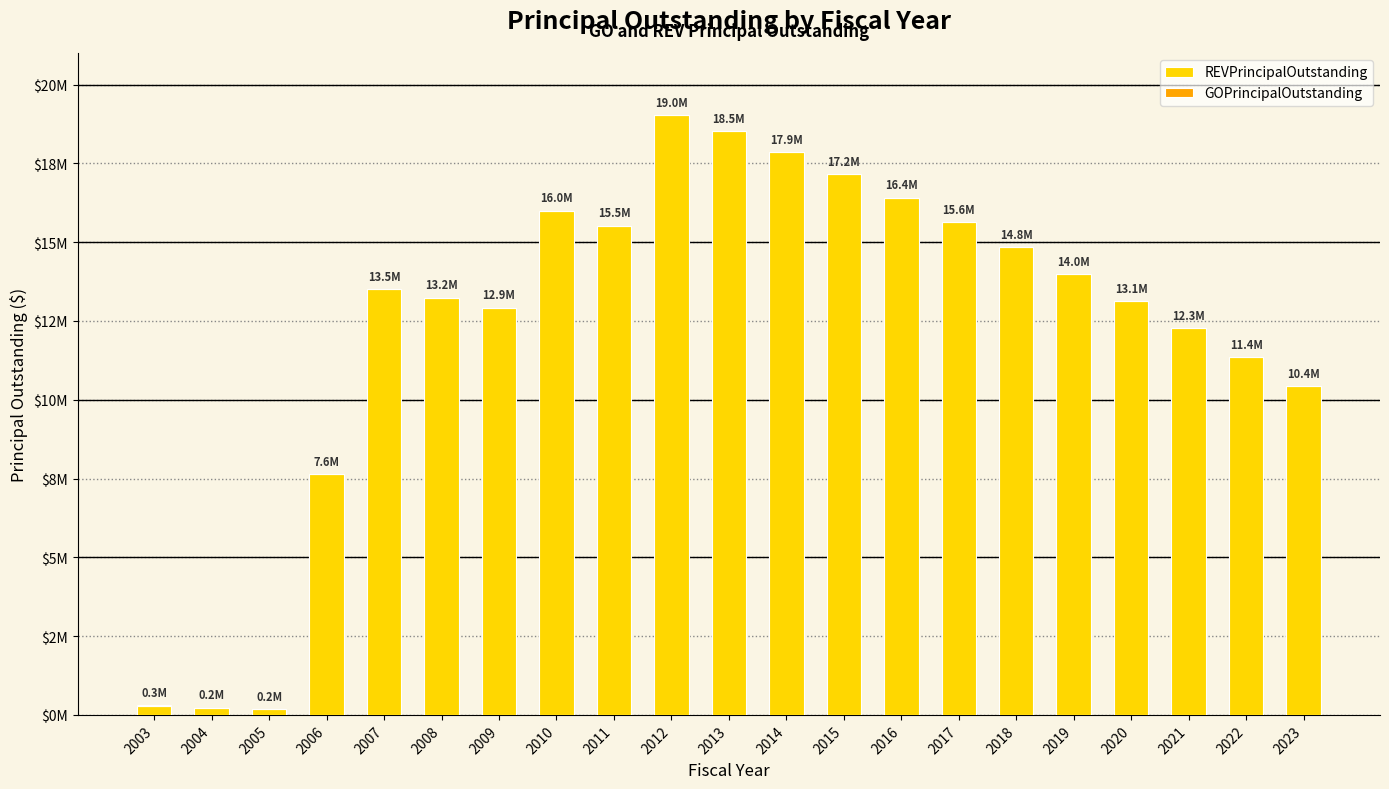

Are the bars horizontal?

No